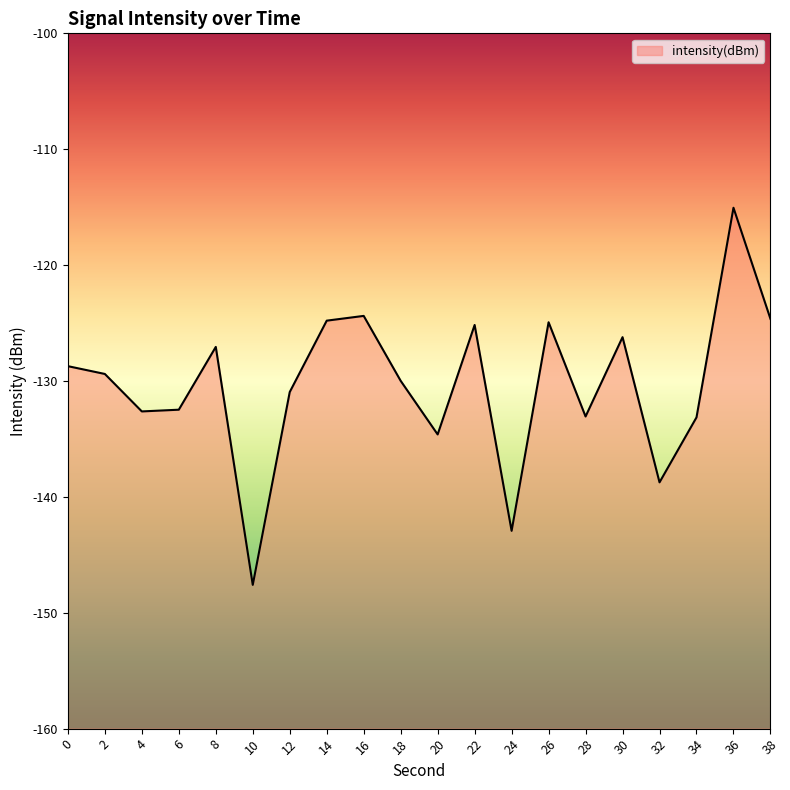

What is the change in value from 0 to 26?

+3.8